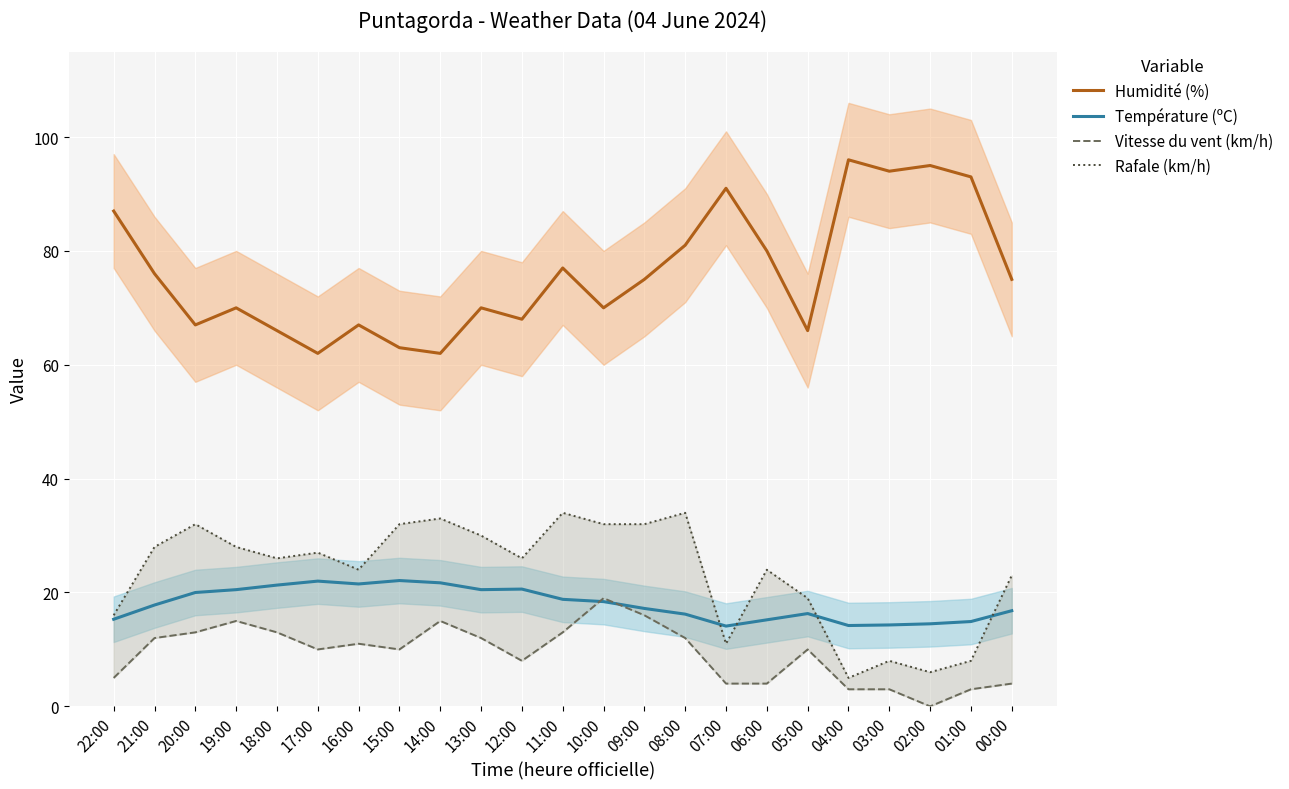

Which has a higher value, 13:00 or 12:00?

13:00